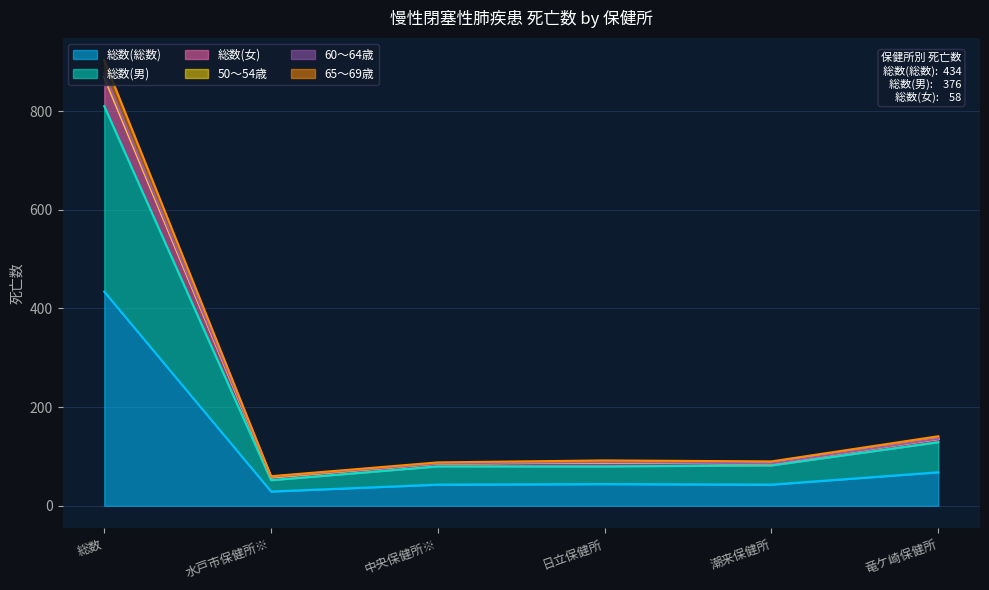

Is it true that 50～54歳 equals 77 at 水戸市保健所※?

False